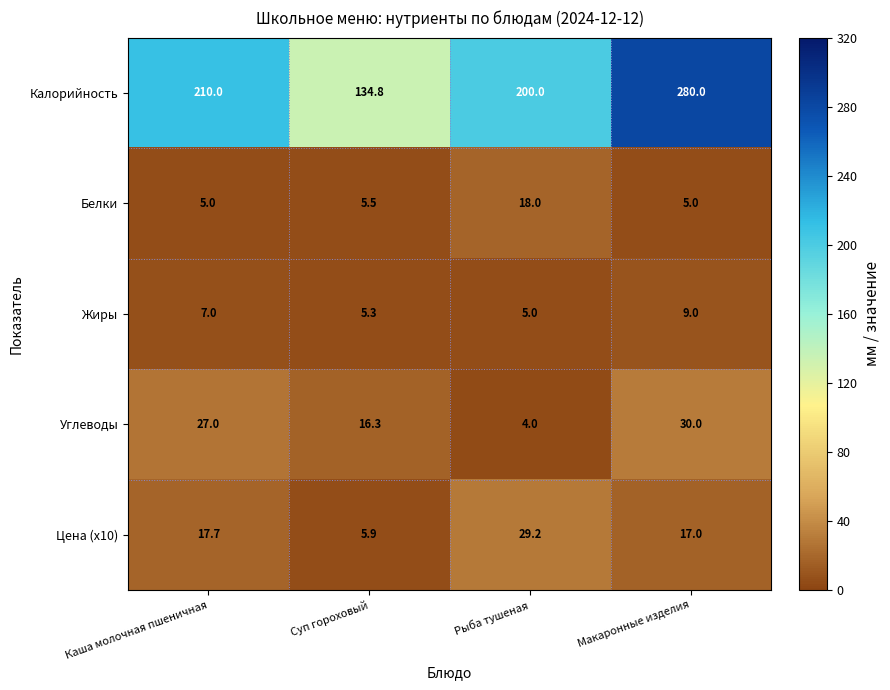

What is the total value across all series at Рыба тушеная?

256.2